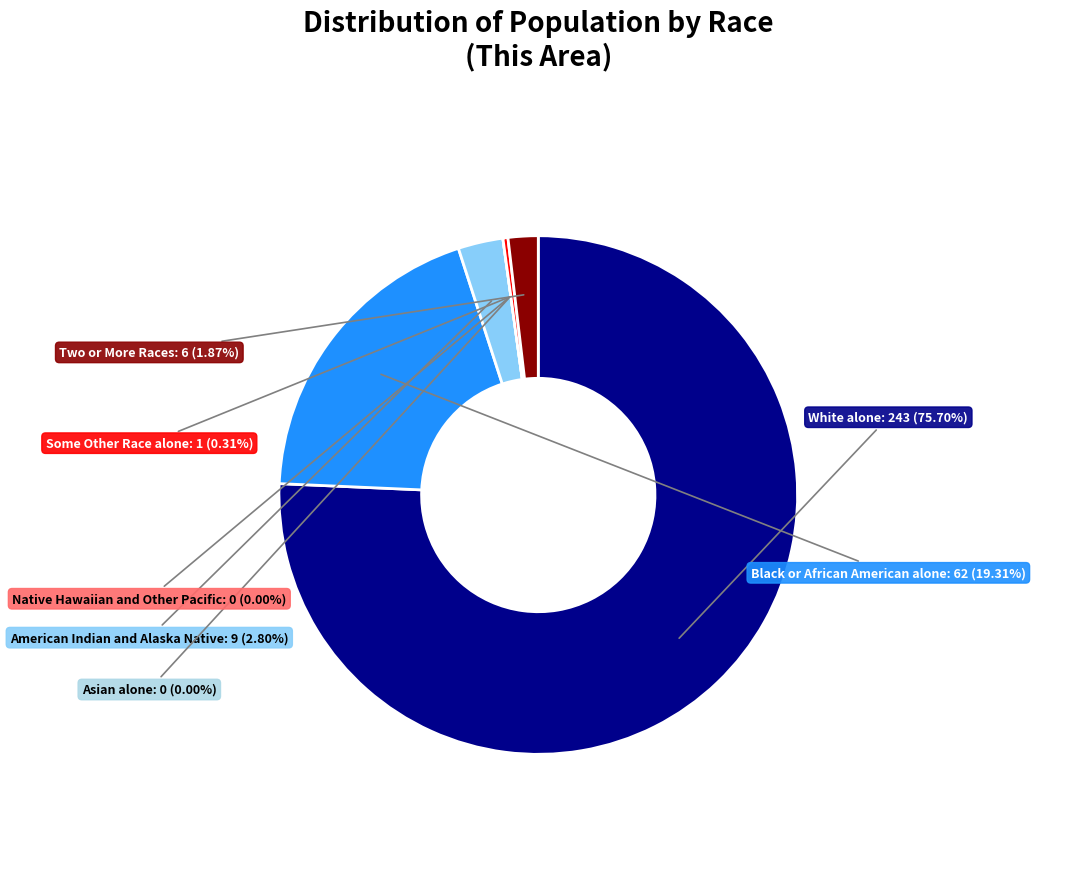

The American Indian and Alaska Native slice represents 3% of the pie. True or false?

True